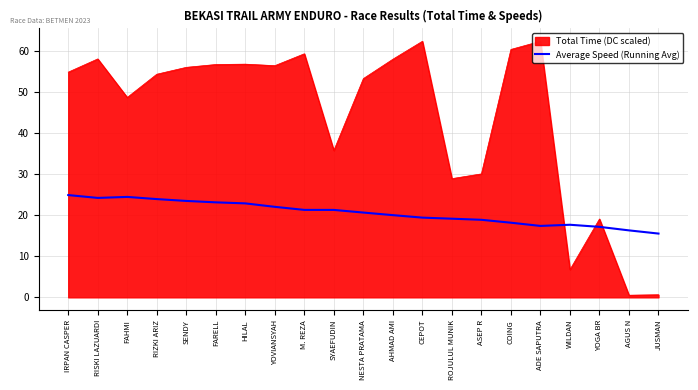

Rank the series by their average value, from lowest to highest.

Average Speed (Running Avg), Total Time (DC scaled)